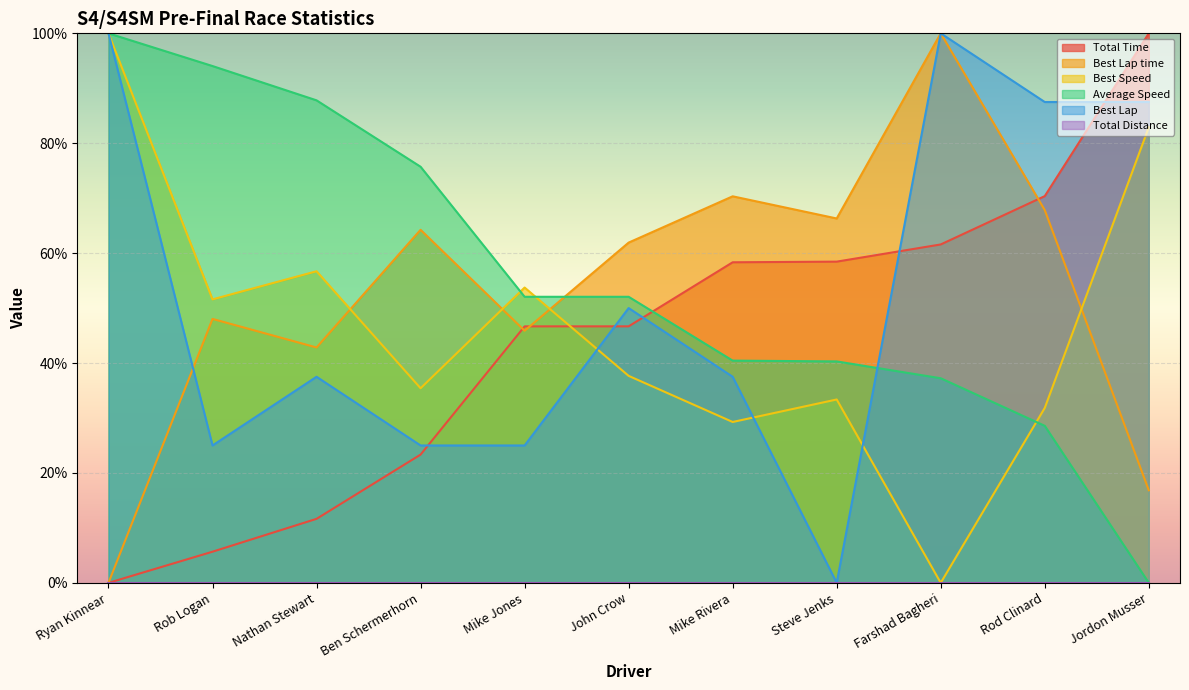

Which label corresponds to the smallest value in the chart?

Ryan Kinnear